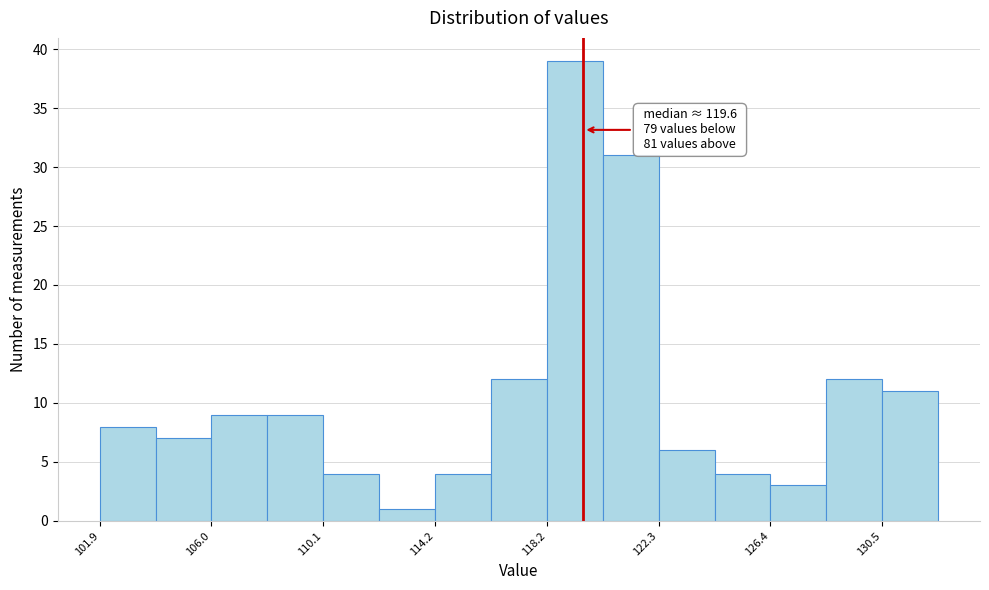

Over which range of the x-axis is the bar tallest?

118.0 to 120.5